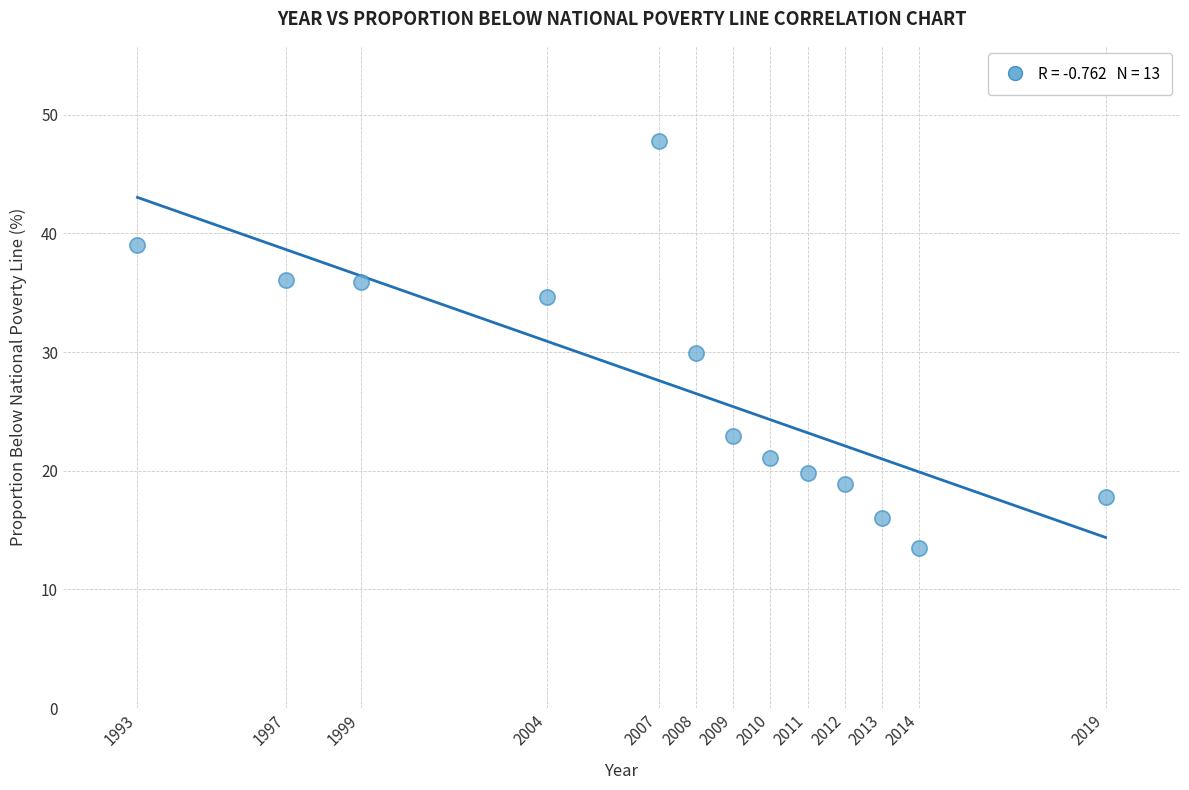

What is the range of X values (max minus min)?

26.0